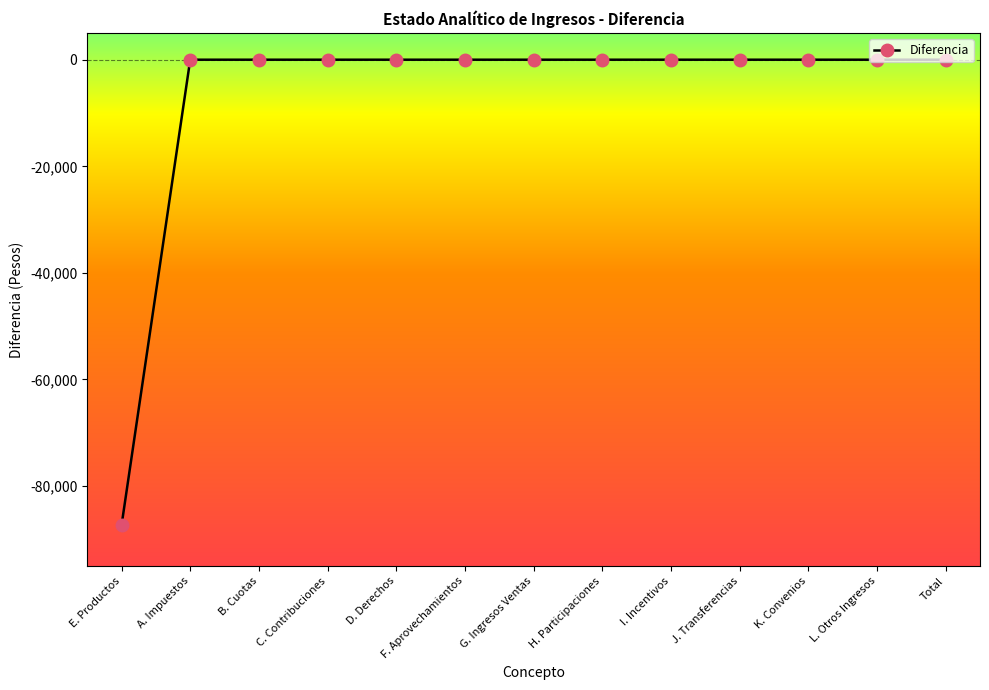

Is it true that the value at A. Impuestos is 0.0?

True